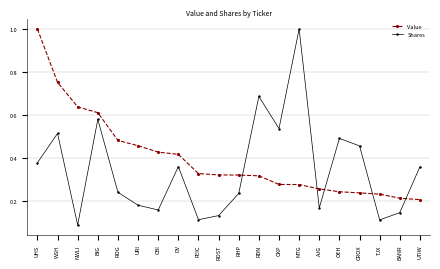

How many interior local valleys does the Shares series have?

6